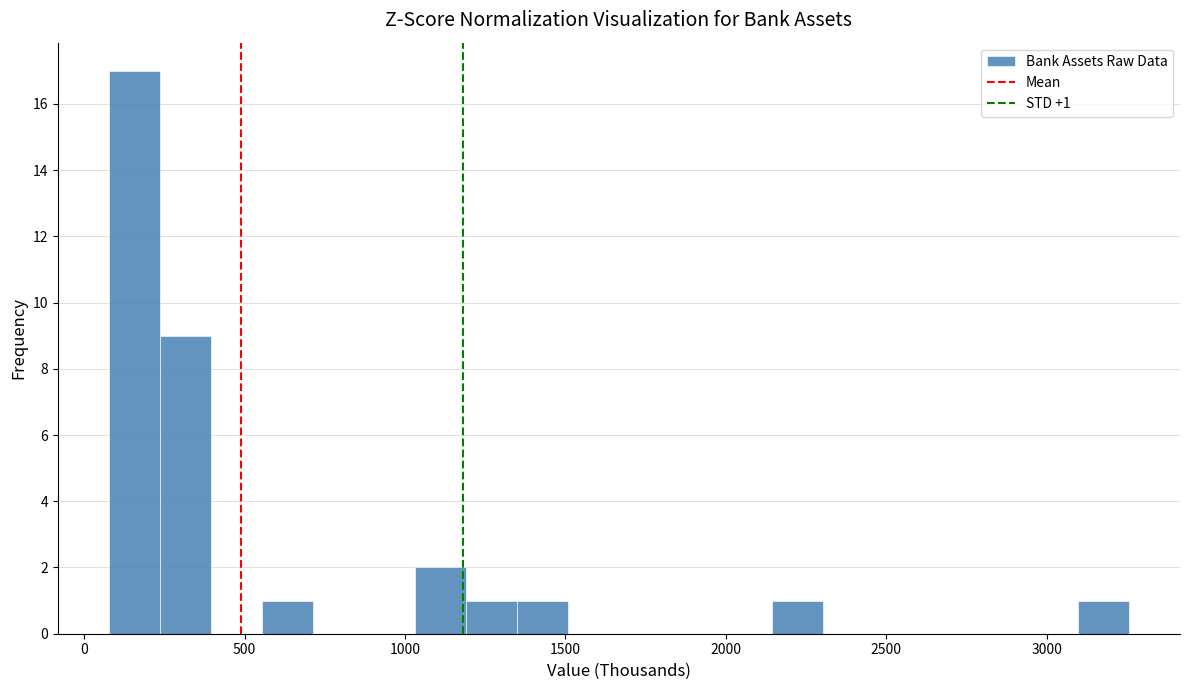

Read against the x-axis, roughly where is the centre of the tallest bar?

150